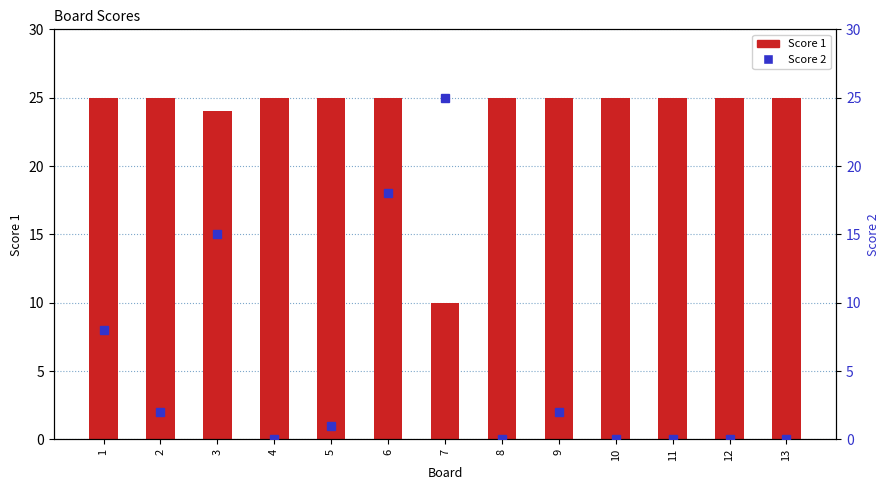

The value of Score 1 at 3 is 6. True or false?

False